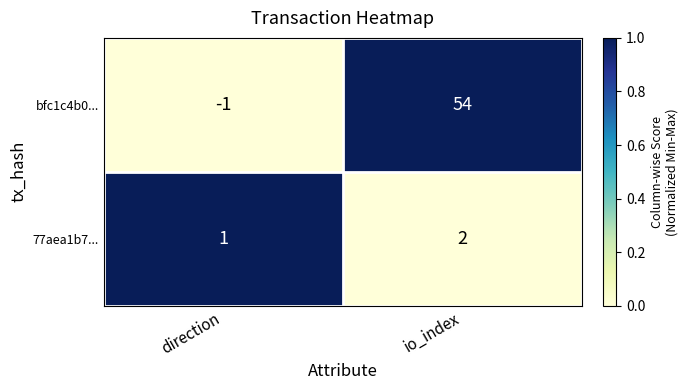

What is the difference between the maximum and minimum values in the bfc1c4b0... series?

55